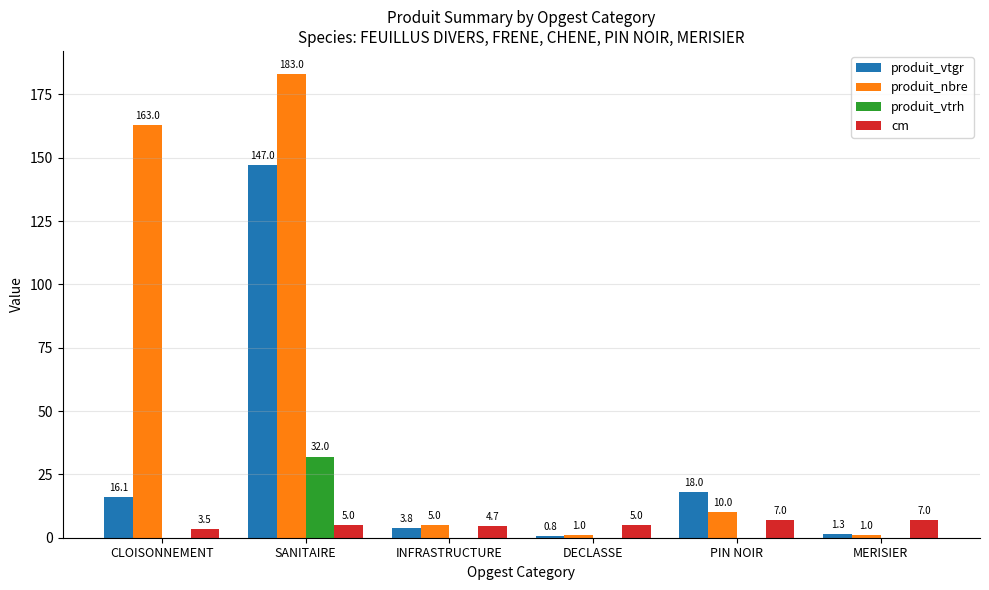

What are all the series names shown in the legend?

produit_vtgr, produit_nbre, produit_vtrh, cm